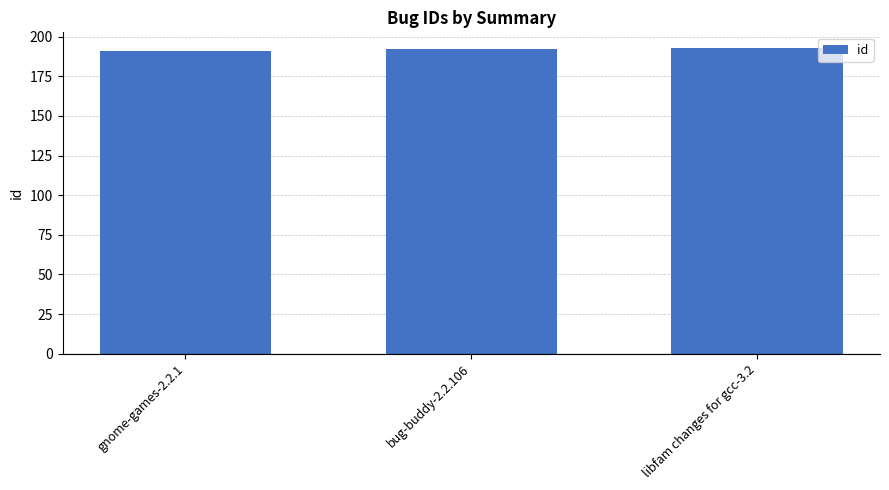

What is the label of the 1st bar from the left?

gnome-games-2.2.1